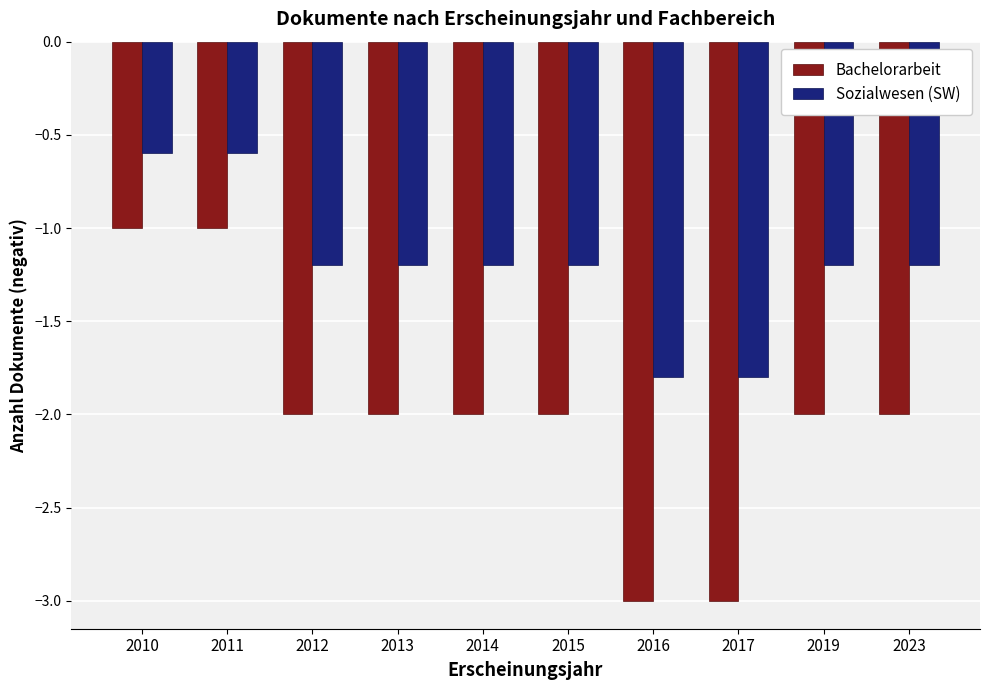

Reading right to left, what are all the values shown in this chart?

Bachelorarbeit: 2023=-2.0	2019=-2.0	2017=-3.0	2016=-3.0	2015=-2.0	2014=-2.0	2013=-2.0	2012=-2.0	2011=-1.0	2010=-1.0
Sozialwesen (SW): 2023=-1.2	2019=-1.2	2017=-1.8	2016=-1.8	2015=-1.2	2014=-1.2	2013=-1.2	2012=-1.2	2011=-0.6	2010=-0.6